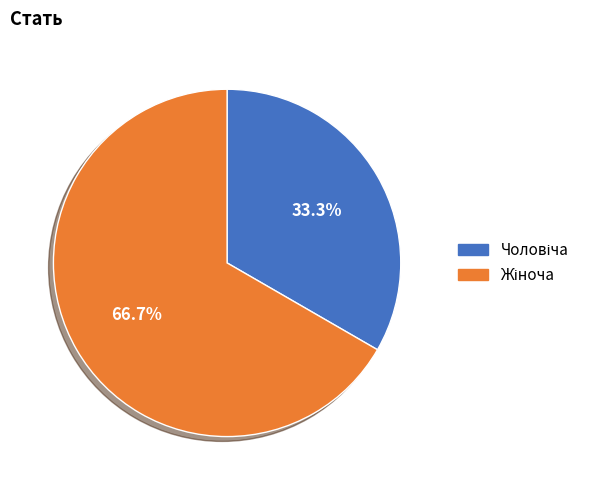

Does any single category account for the majority?

Yes